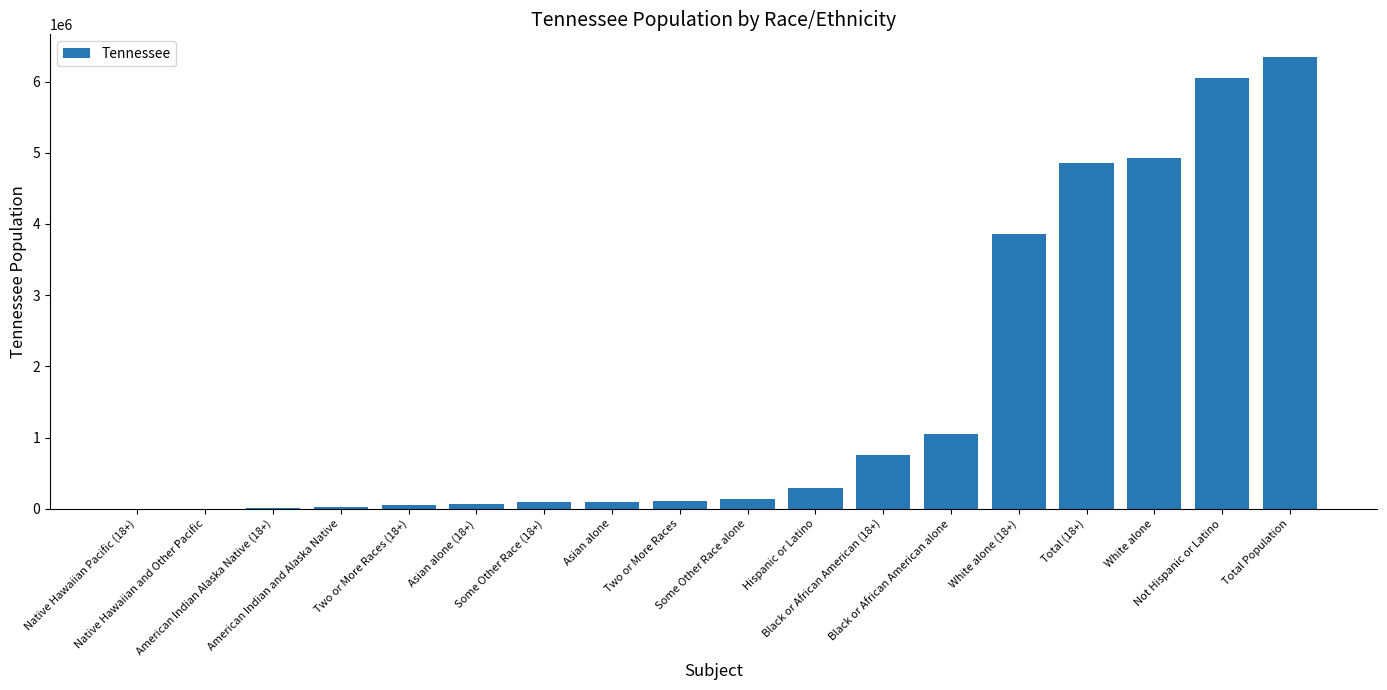

How many data points does each series have?

18